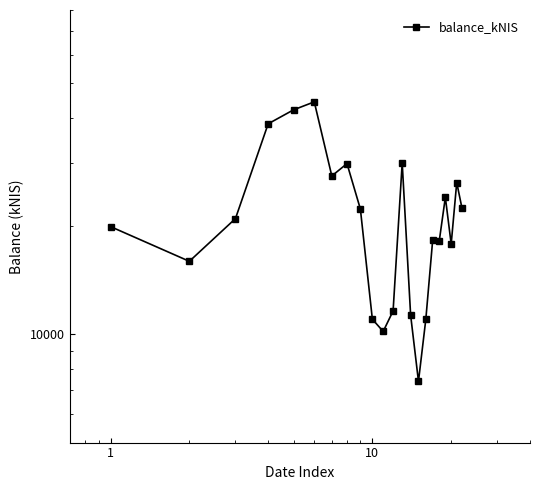

How many series are shown in this chart?

1